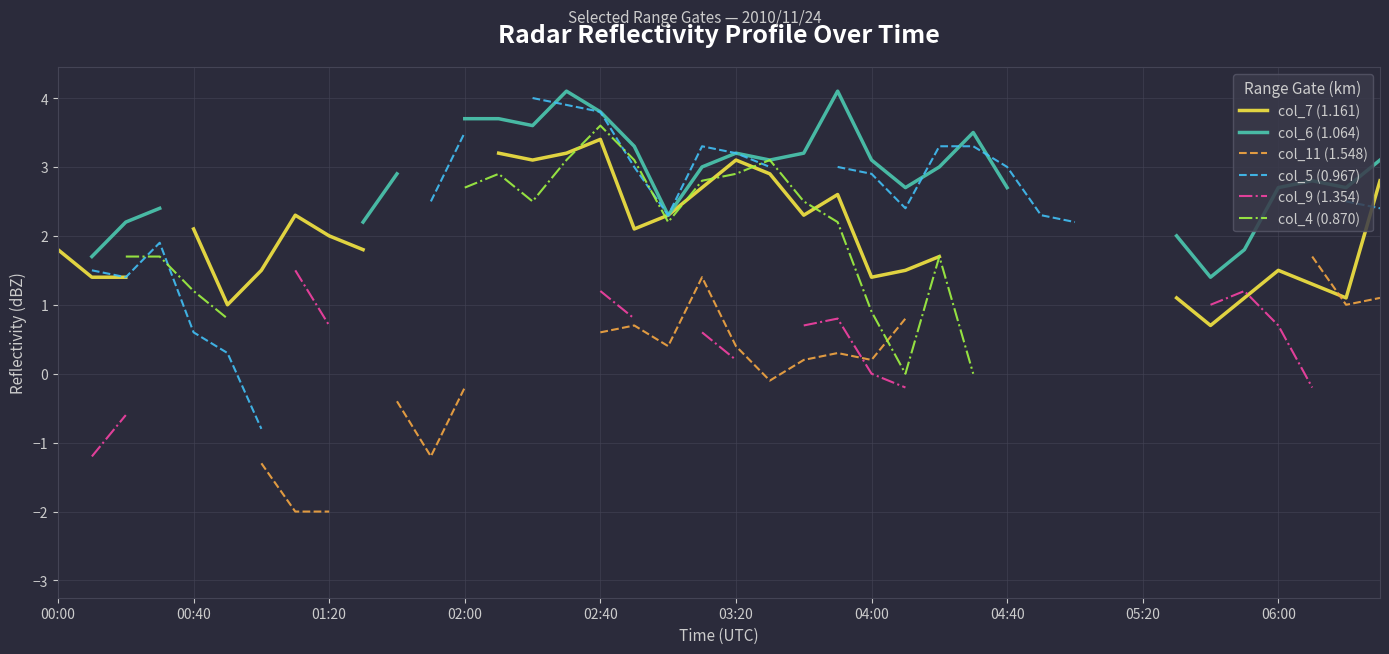

How many intersections are there between col_7 (1.161) and col_9 (1.354)?

1